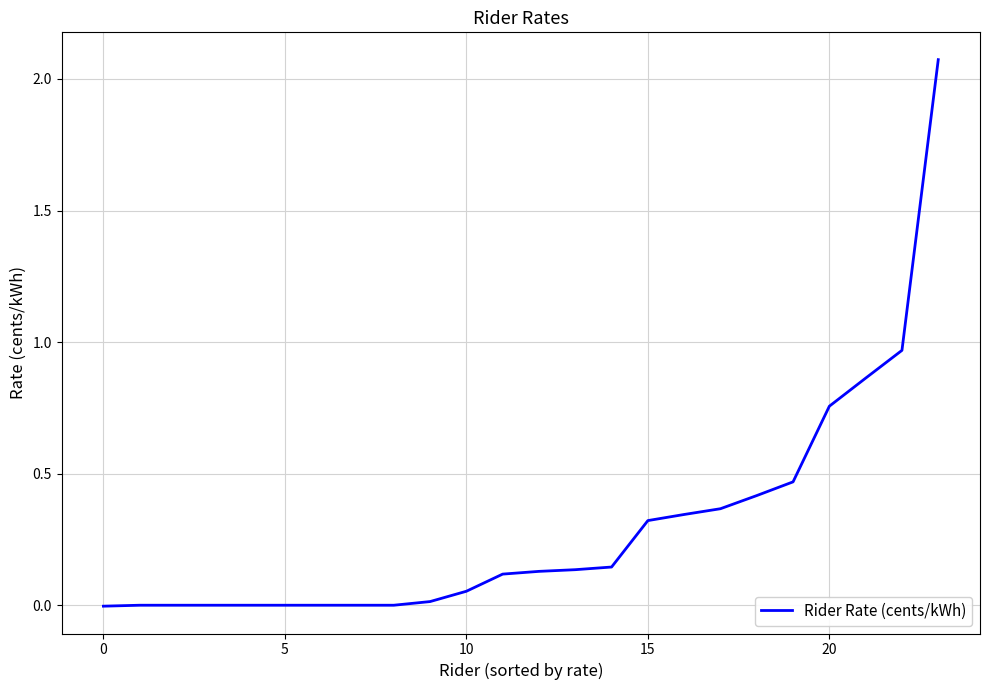

True or false: the data shows 0.3 at 15.

True